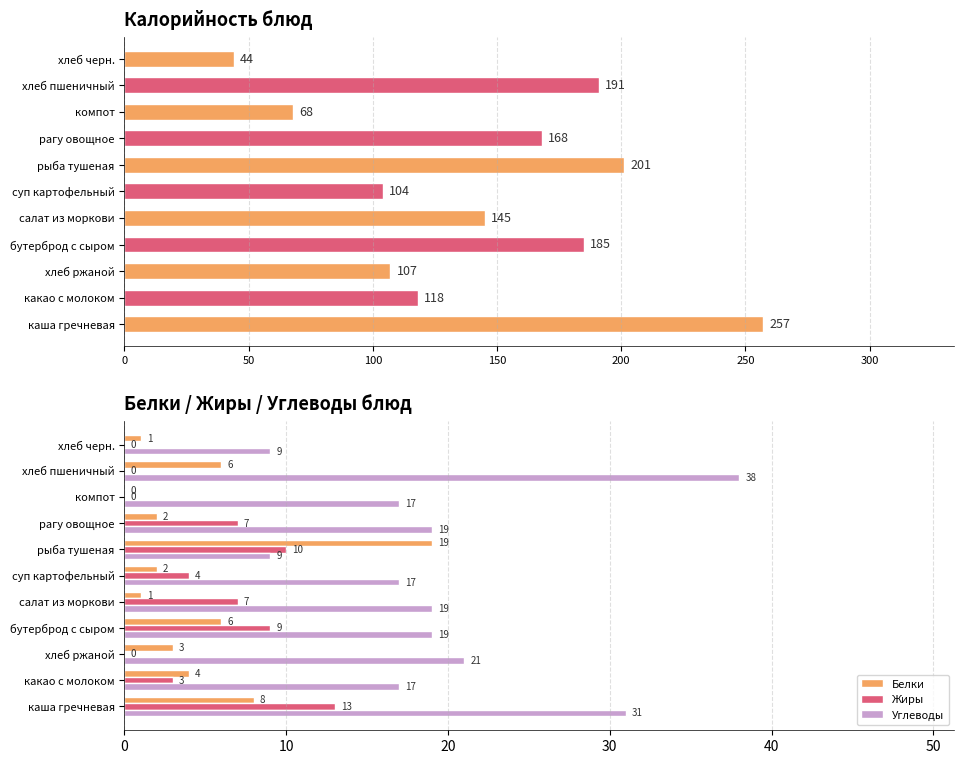

Is it true that Жиры equals 3 at какао с молоком?

True